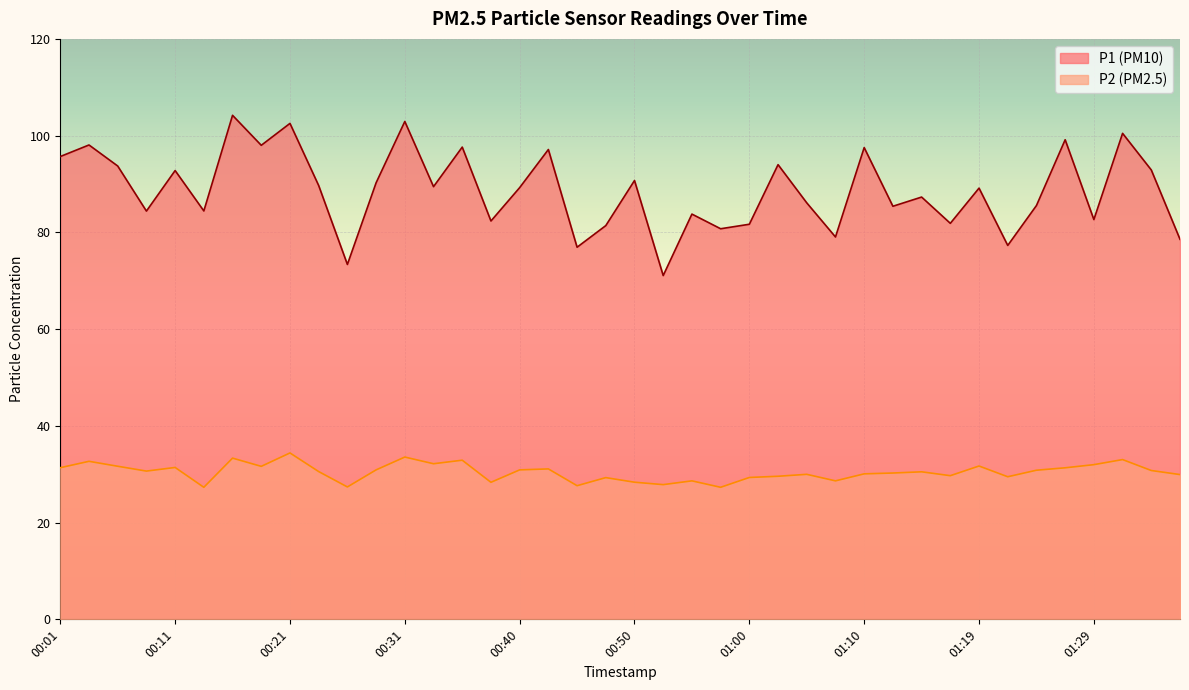

List the series in order of their peak value, lowest first.

P2 (PM2.5), P1 (PM10)